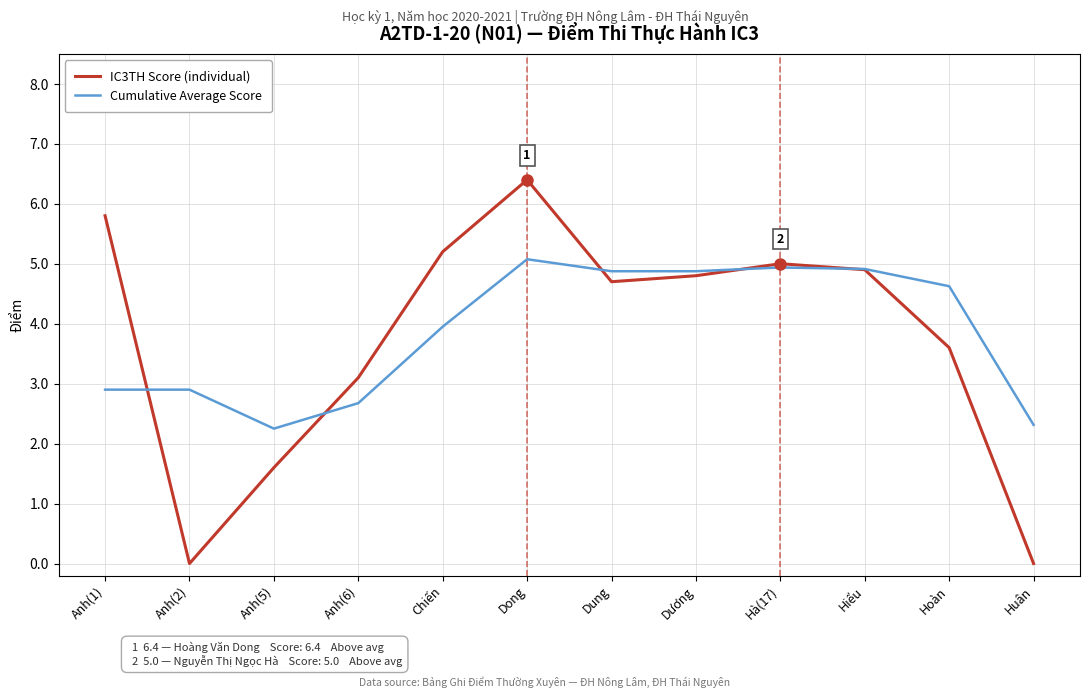

What is the greatest value displayed?

6.4